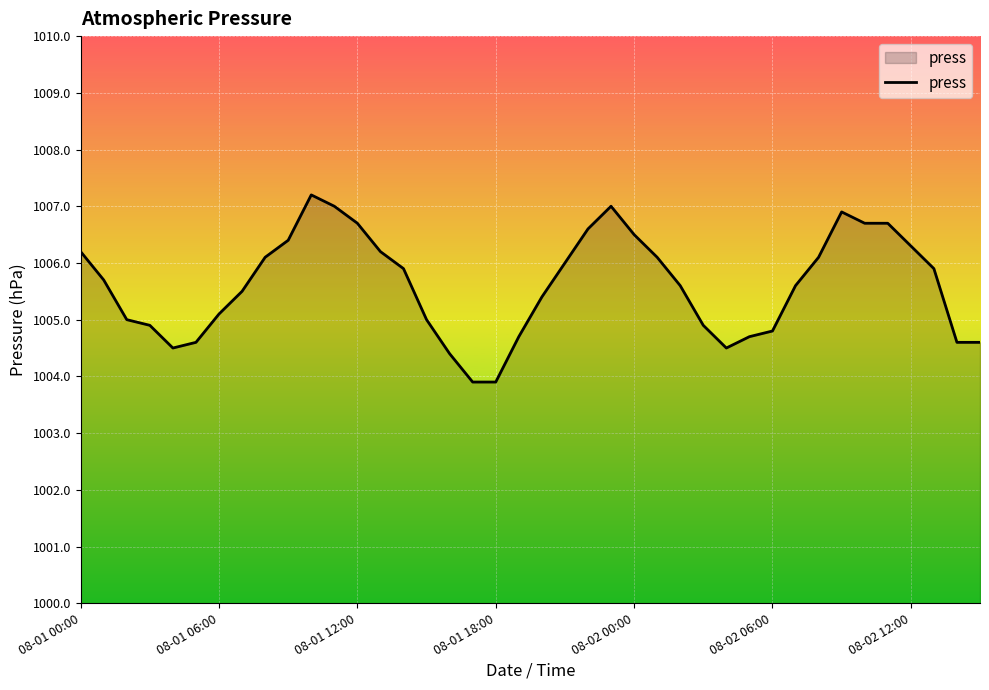

What is the difference between the maximum and minimum values?

3.3